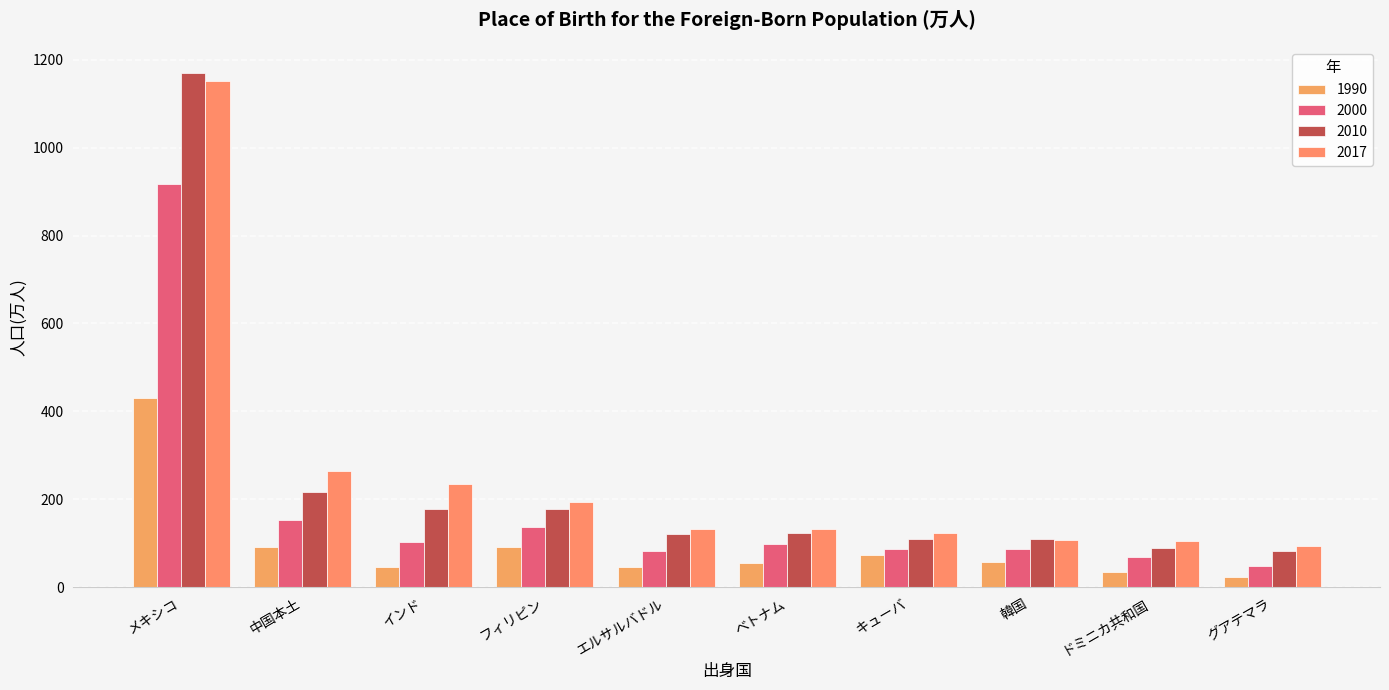

What is the greatest value displayed?

1171.1